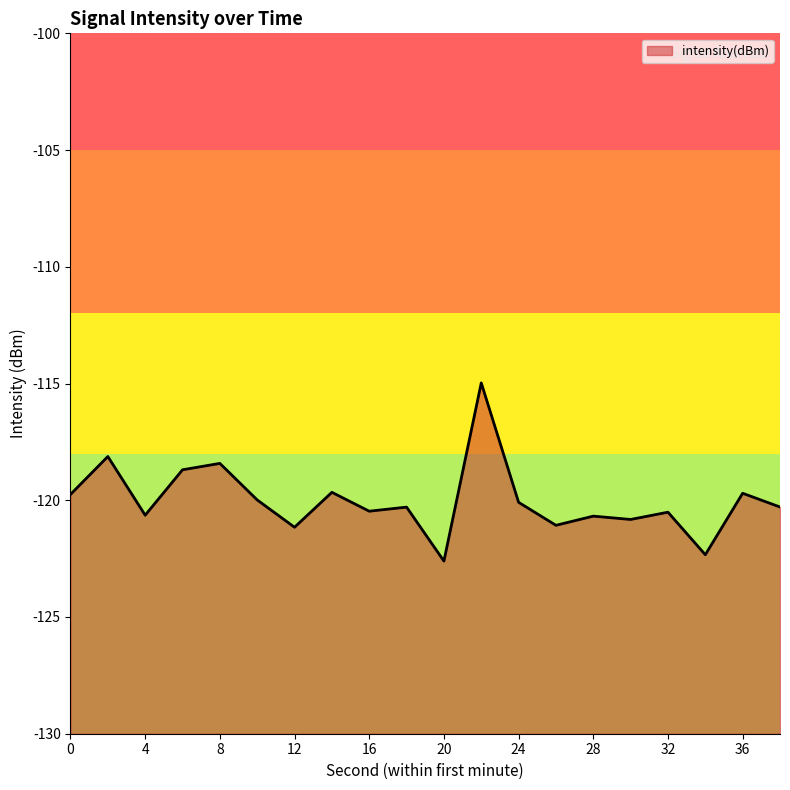

What is the change in value from 16 to 18?

+0.2